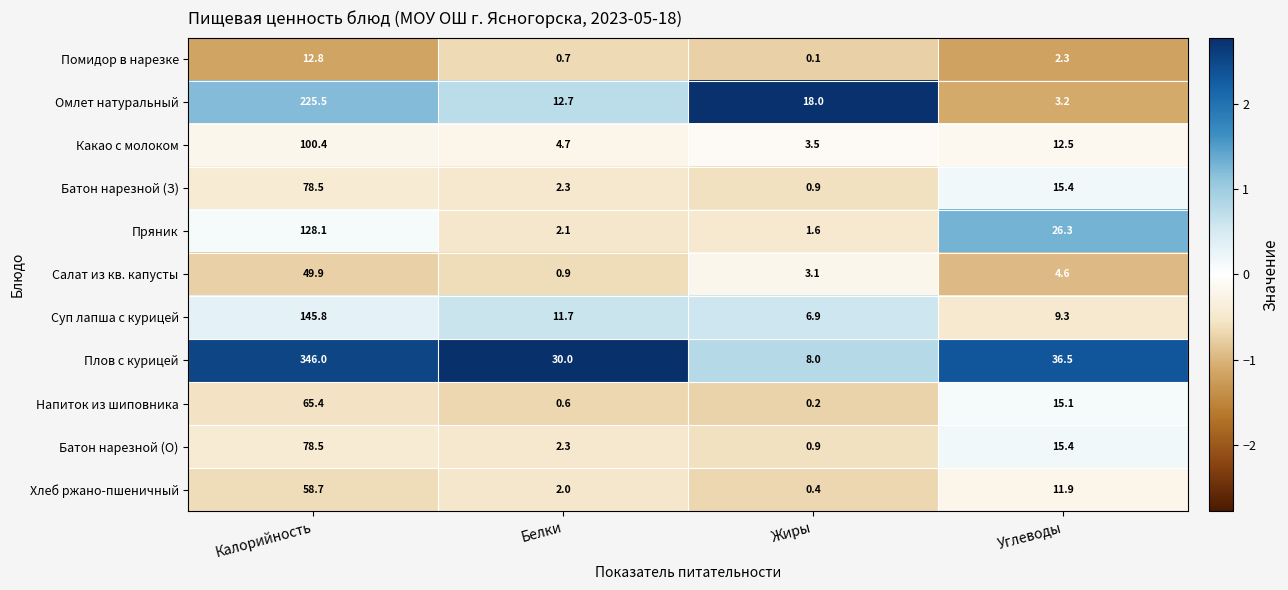

What is the maximum value shown in the chart?

346.0